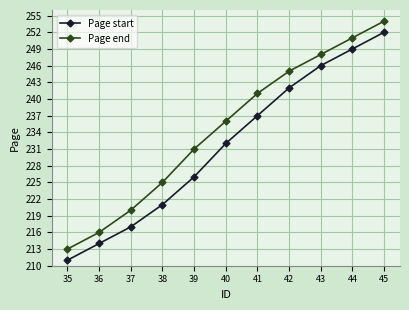

True or false: Page end and Page start intersect in this chart.

False